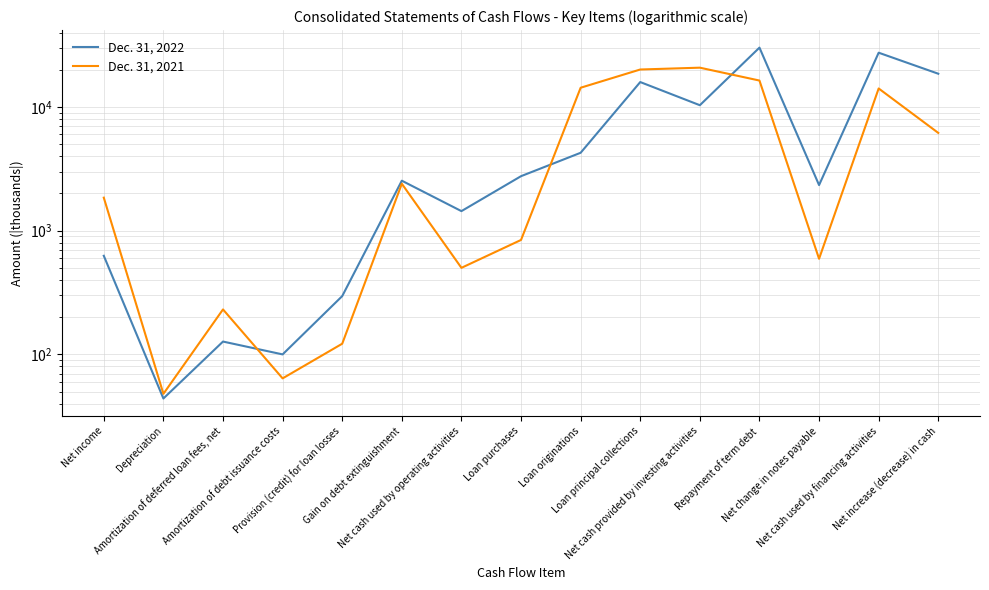

Reading left to right, extract all data points from this chart.

Dec. 31, 2022: Net income=627	Depreciation=44	Amortization of deferred loan fees, net=127	Amortization of debt issuance costs=100	Provision (credit) for loan losses=296	Gain on debt extinguishment=2537	Net cash used by operating activities=1440	Loan purchases=2760	Loan originations=4267	Loan principal collections=15915	Net cash provided by investing activities=10342	Repayment of term debt=30212	Net change in notes payable=2338	Net cash used by financing activities=27487	Net increase (decrease) in cash=18585
Dec. 31, 2021: Net income=1850	Depreciation=48	Amortization of deferred loan fees, net=231	Amortization of debt issuance costs=64	Provision (credit) for loan losses=122	Gain on debt extinguishment=2398	Net cash used by operating activities=501	Loan purchases=842	Loan originations=14319	Loan principal collections=20104	Net cash provided by investing activities=20800	Repayment of term debt=16369	Net change in notes payable=593	Net cash used by financing activities=14123	Net increase (decrease) in cash=6176